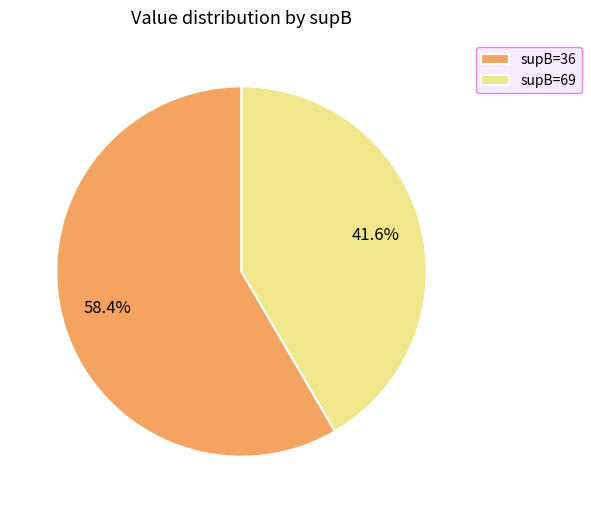

Which slice is the largest?

supB=36